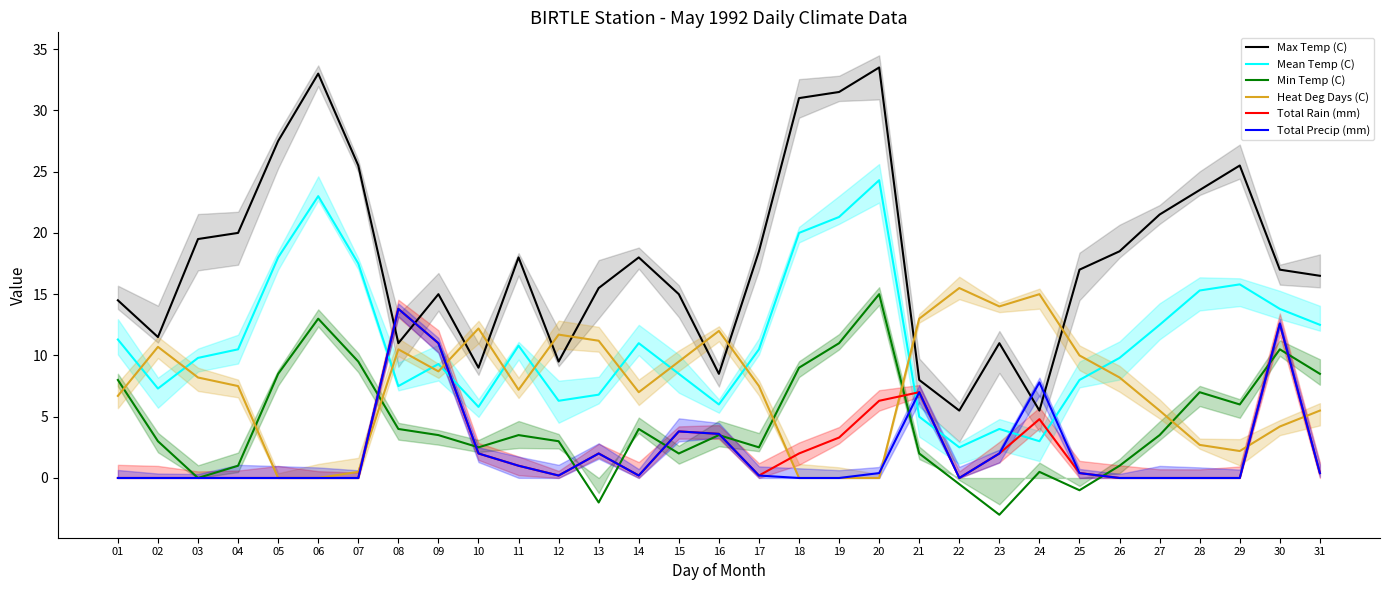

At which label is Total Precip (mm) closest to 6?

21